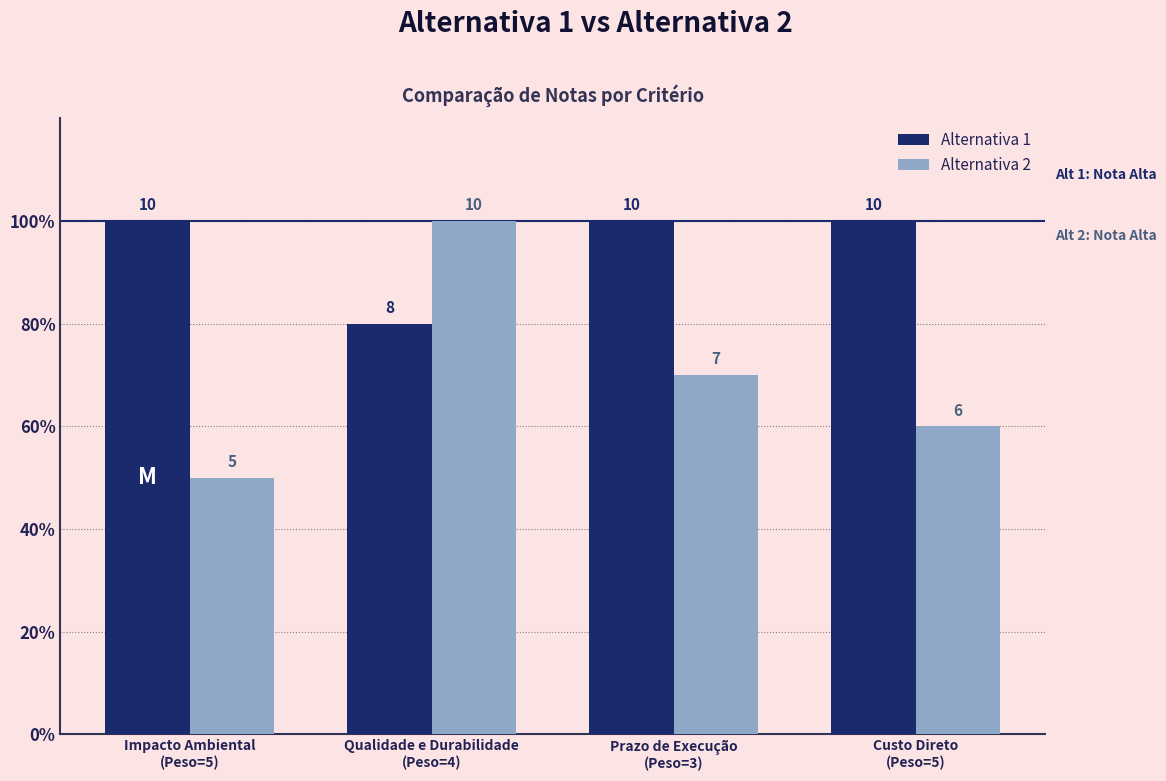

What are all the series names shown in the legend?

Alternativa 1, Alternativa 2